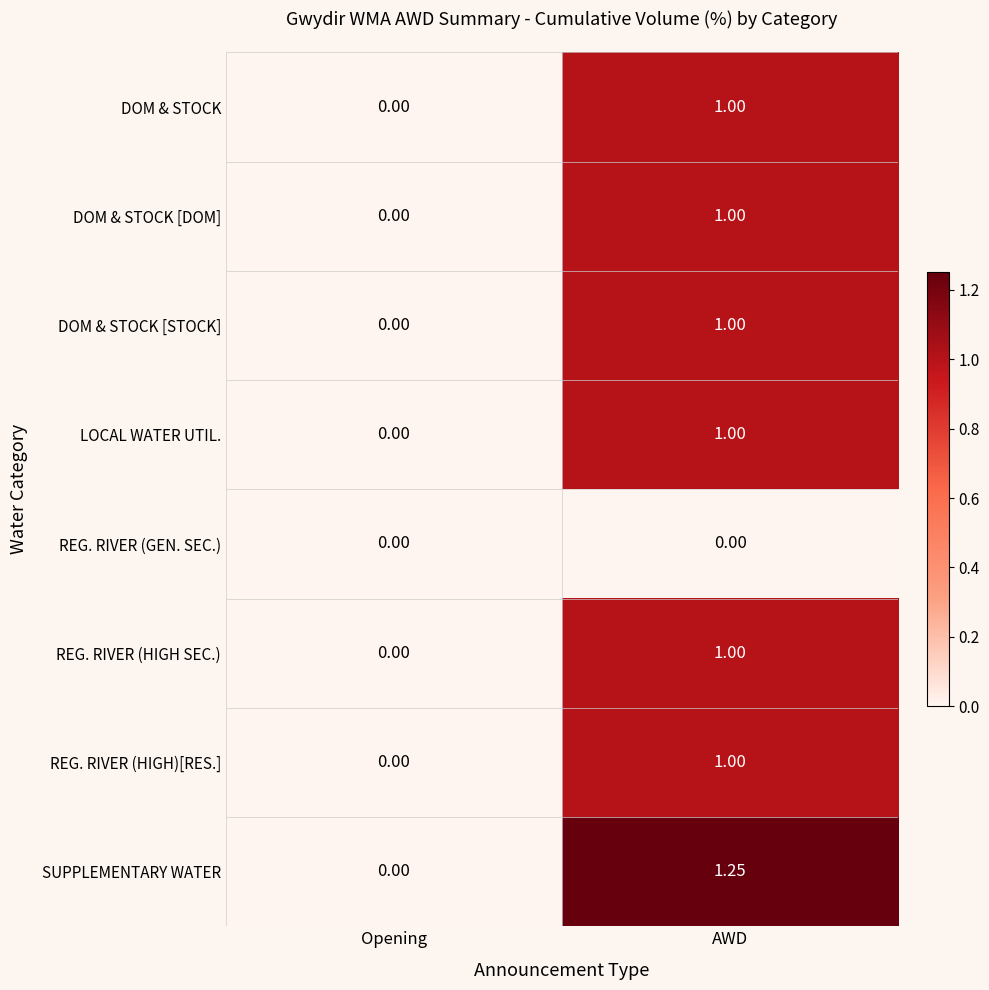

Which series has the largest total across all categories?

SUPPLEMENTARY WATER